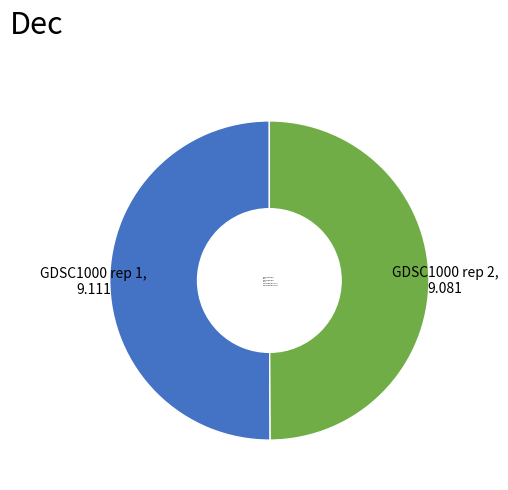

What is the ratio of the value at GDSC1000 rep 1, 9.111 to the value at GDSC1000 rep 2, 9.081?

1.0